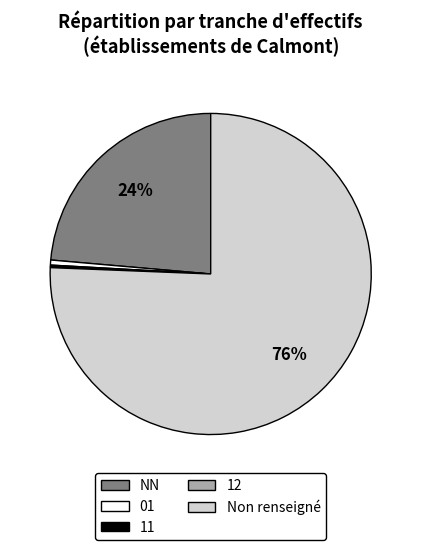

Is it true that NN is 13% of the pie?

False